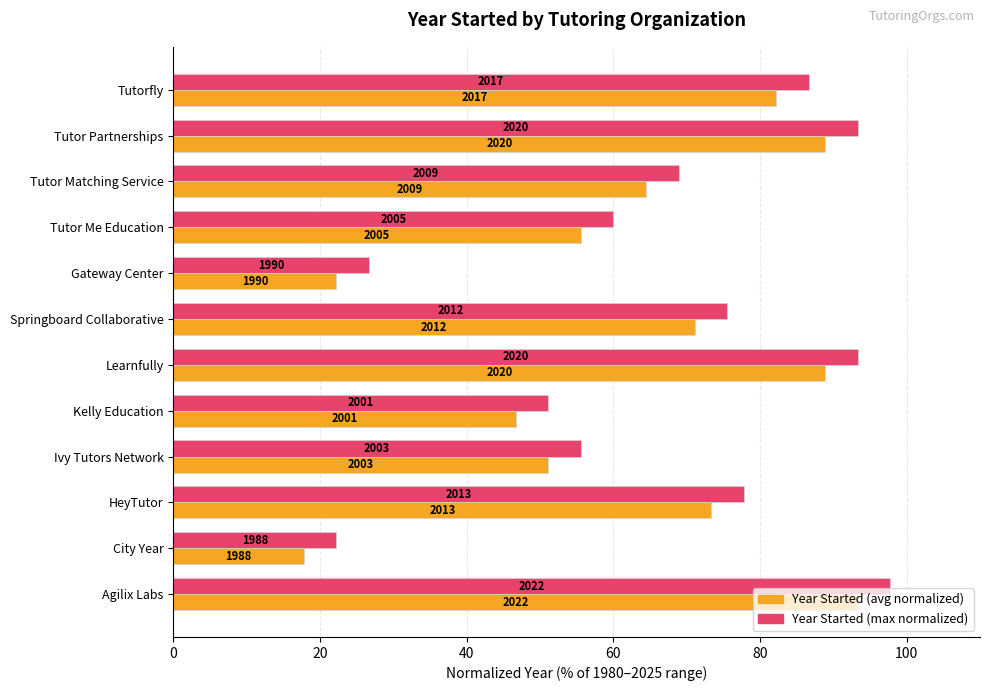

Reading right to left, transcribe all the data shown in this chart.

Max utilization (normalized): 86.7	93.3	68.9	60.0	26.7	75.6	93.3	51.1	55.6	77.8	22.2	97.8
Avg utilization (normalized): 82.2	88.9	64.4	55.6	22.2	71.1	88.9	46.7	51.1	73.3	17.8	93.3